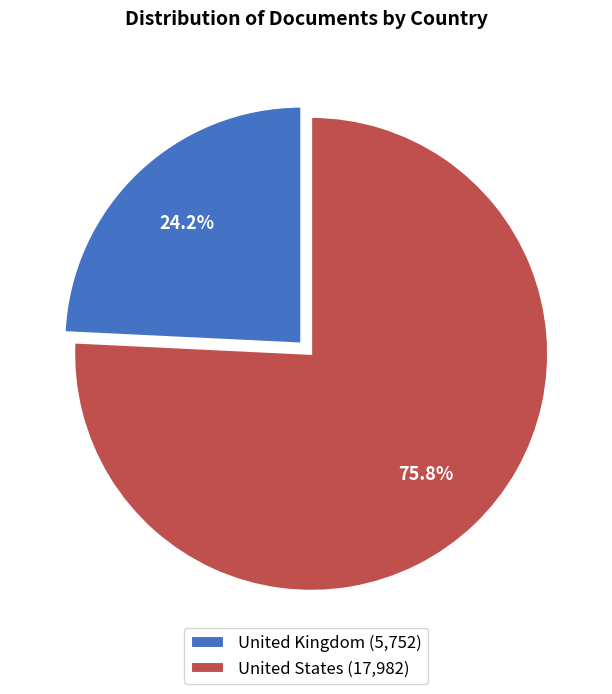

Is there any slice that represents more than half of the pie?

Yes